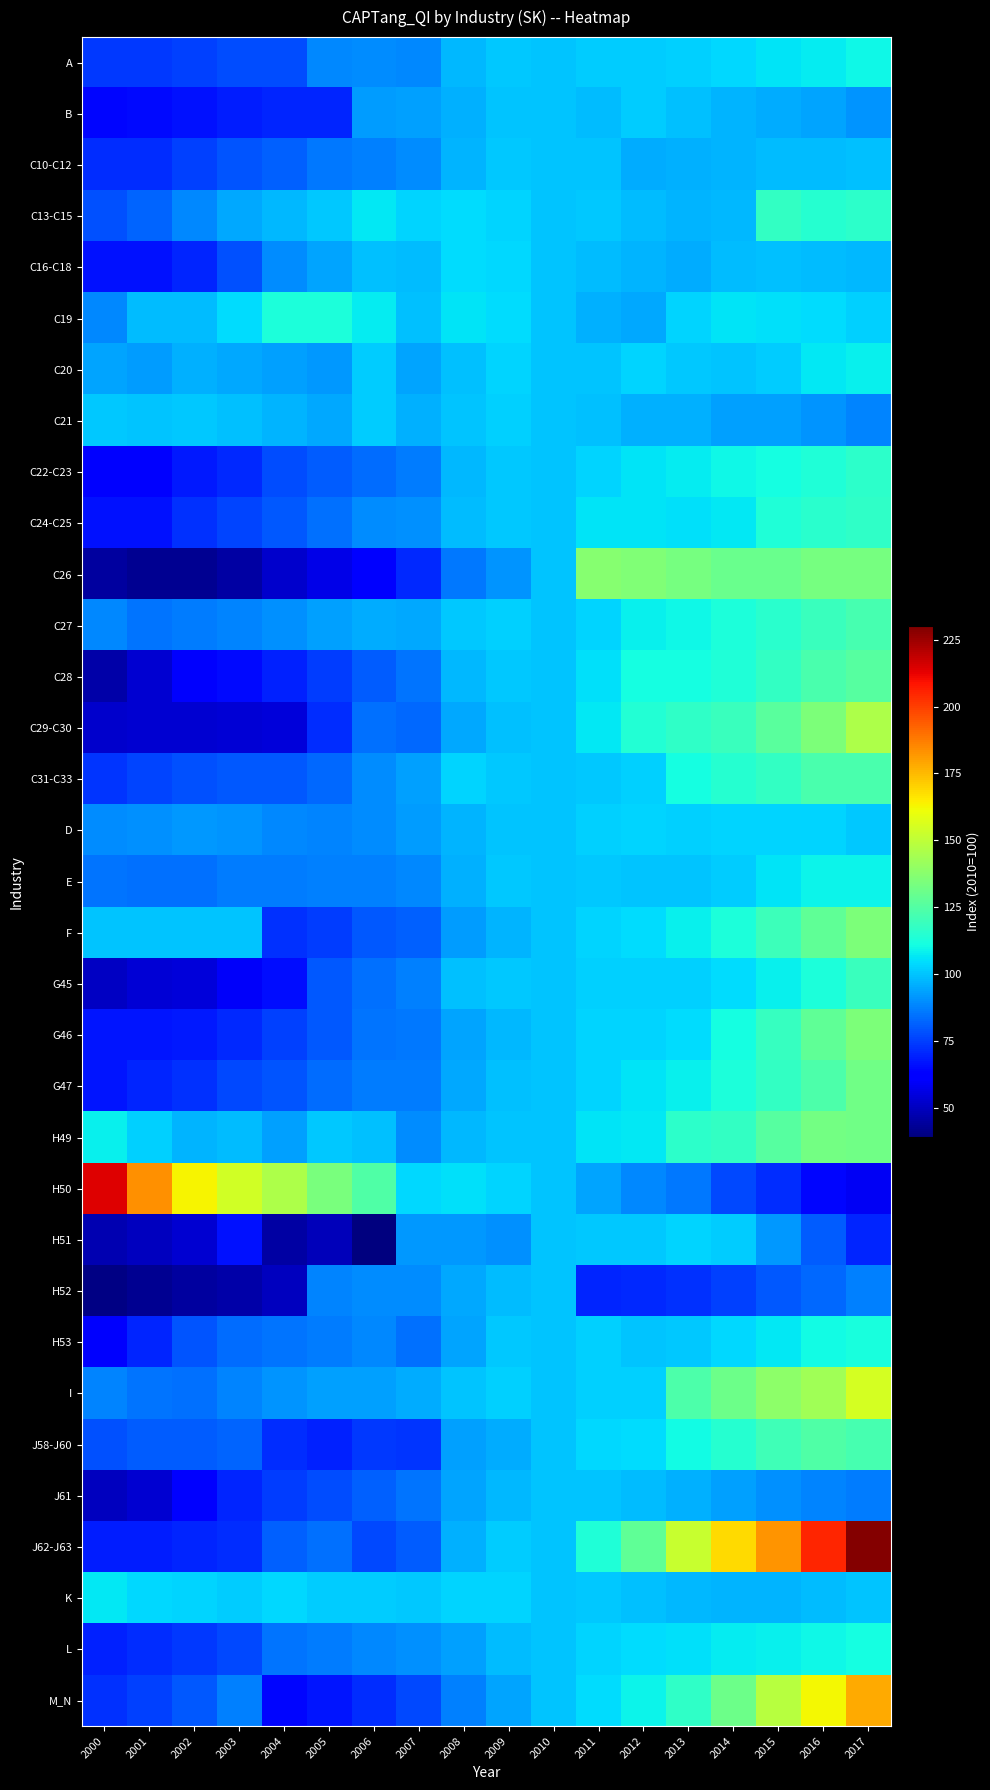

What is the smallest value displayed?

39.3